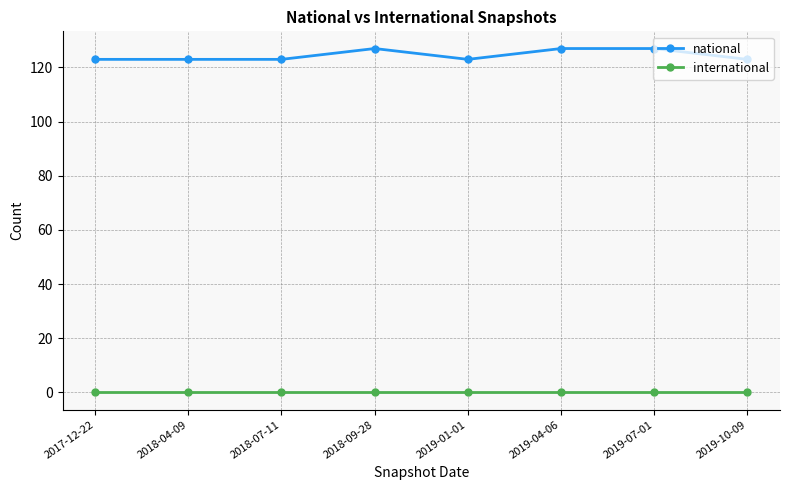

List the series in order of their overall mean, lowest first.

international, national